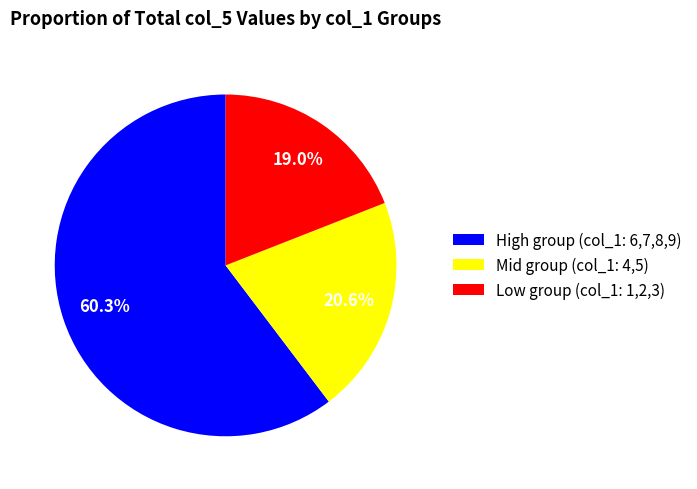

To the nearest percent, what is the average slice percentage?

33%